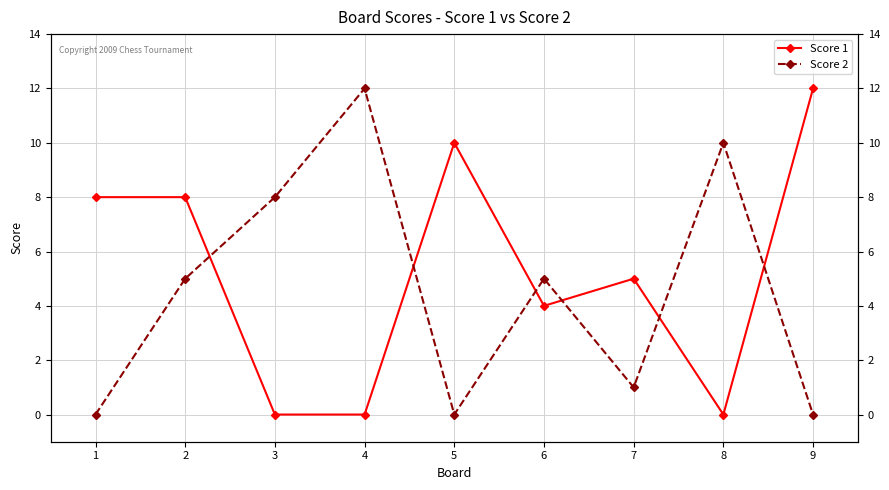

What are all the series names shown in the legend?

Score 1, Score 2